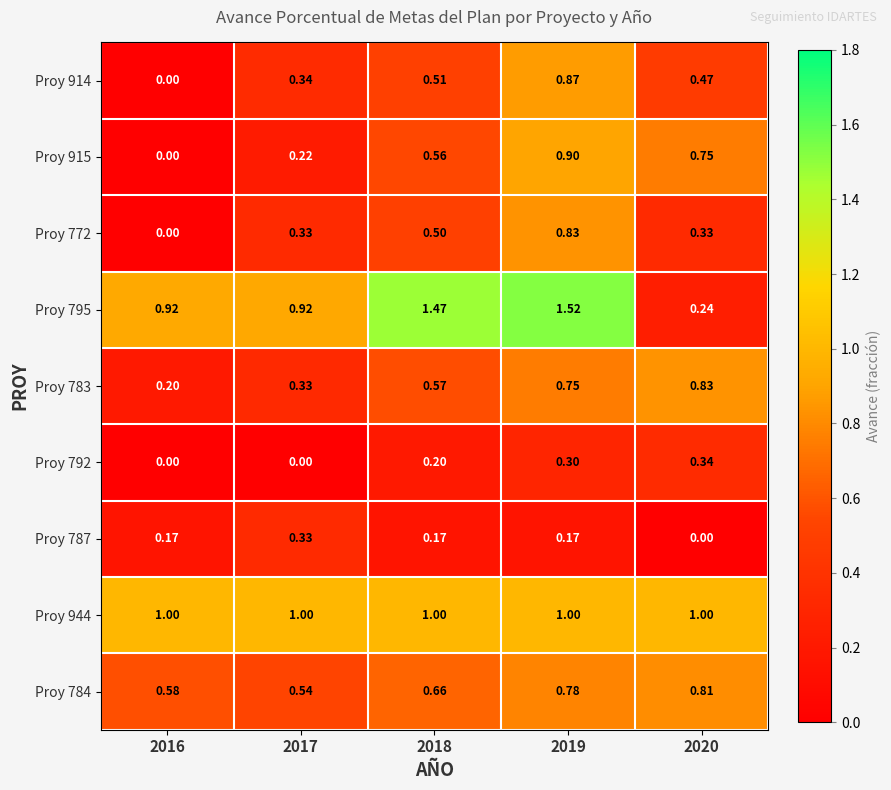

Rank the series at 2019 from highest to lowest value.

Proy 795, Proy 944, Proy 915, Proy 914, Proy 772, Proy 784, Proy 783, Proy 792, Proy 787